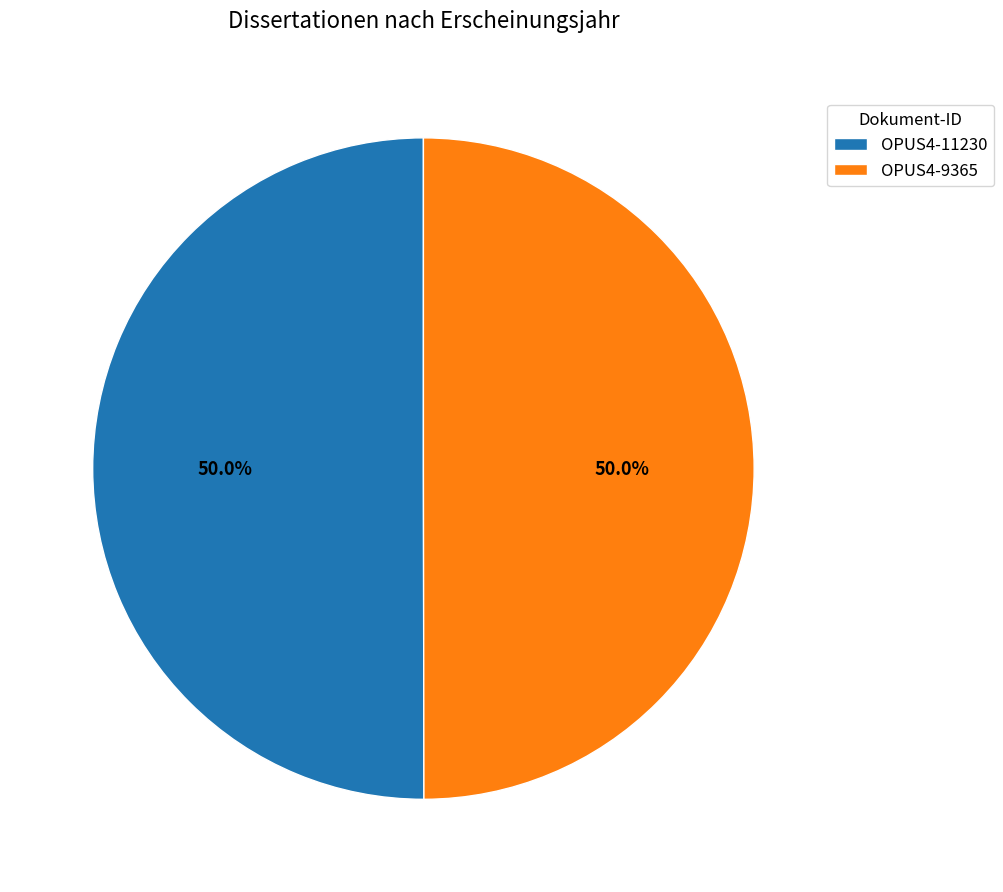

Approximately how many times larger is the value at OPUS4-9365 compared to OPUS4-11230?

1.0